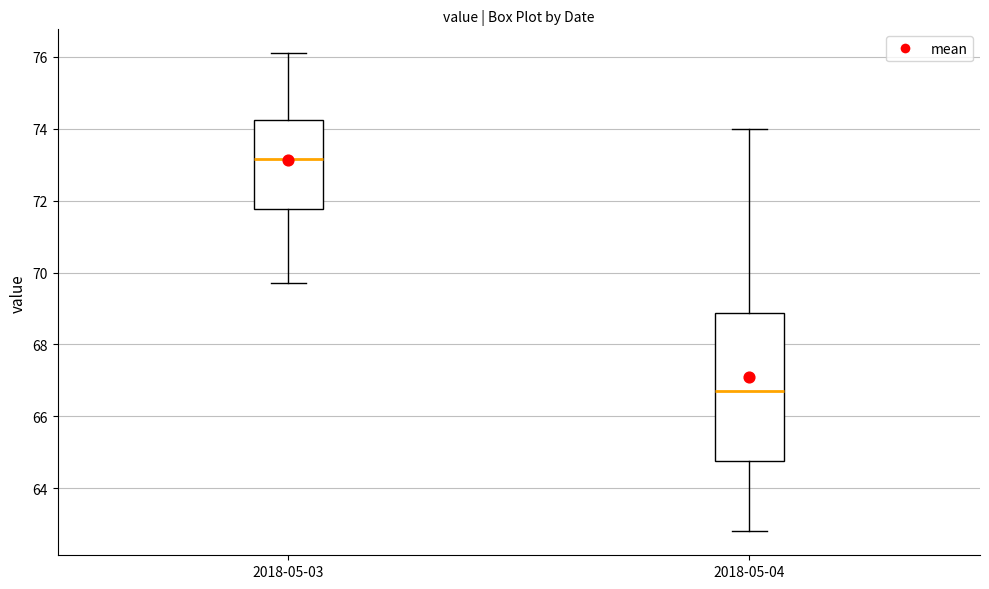

Reading left to right, read every box against the y-axis: the position of its median line, the range the box covers, and the ends of its whiskers. The values are not printed on the chart, so give them approximately, as read against the axis.

2018-05-03: median 73.2, box 71.8 to 74.2, whiskers 69.8 to 76.2
2018-05-04: median 66.8, box 64.8 to 68.8, whiskers 62.8 to 74.0